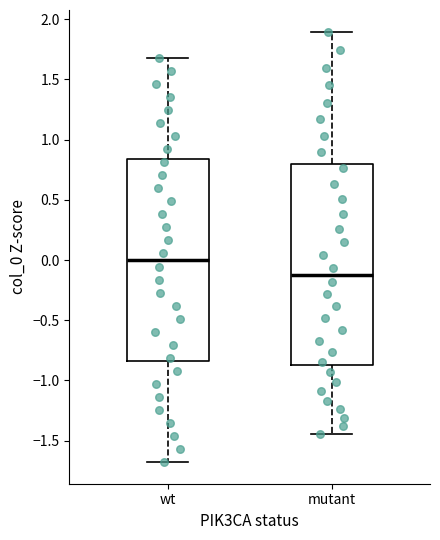

Which box has the lowest median line?

mutant